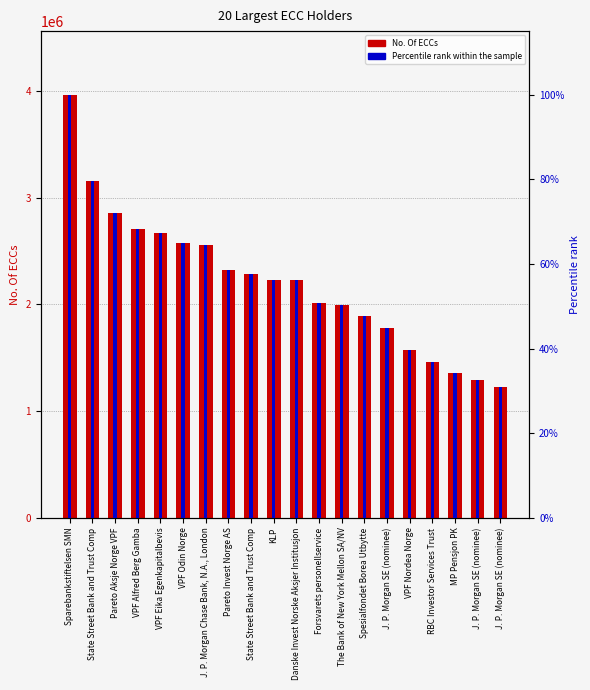

Rank the series by their average value, from highest to lowest.

No. Of ECCs, Percentile rank